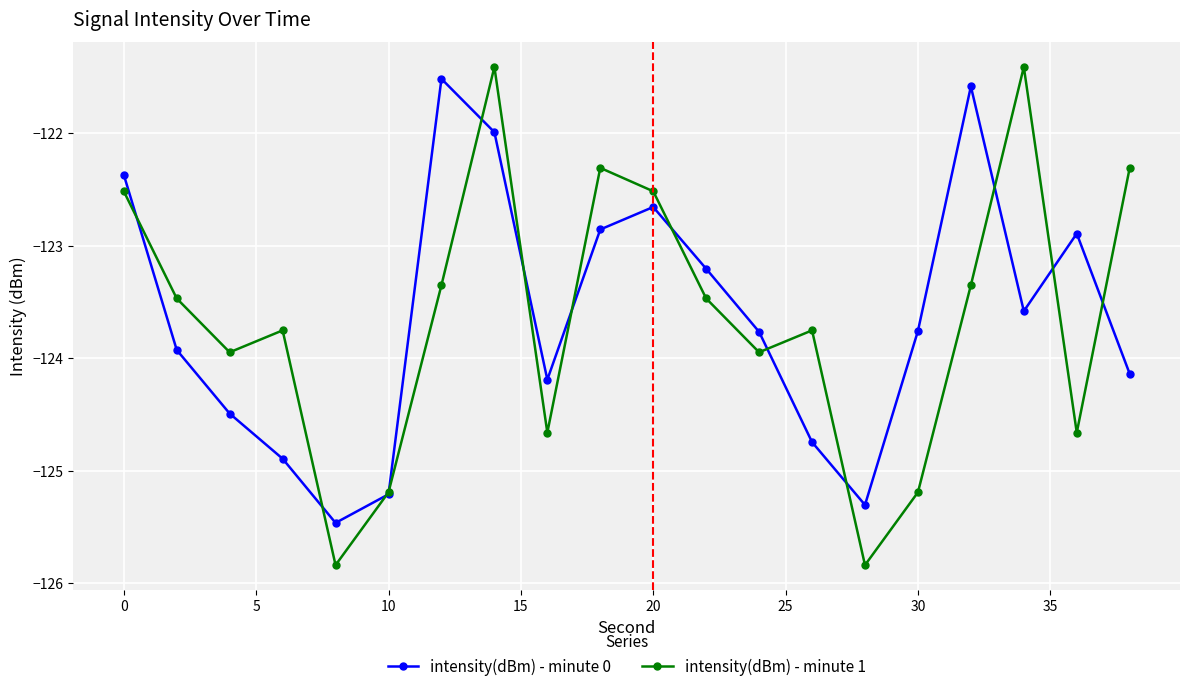

Reading left to right, extract all data points from this chart.

intensity(dBm) - minute 0: -122.4	-123.9	-124.5	-124.9	-125.5	-125.2	-121.5	-122.0	-124.2	-122.9	-122.7	-123.2	-123.8	-124.7	-125.3	-123.8	-121.6	-123.6	-122.9	-124.1
intensity(dBm) - minute 1: -122.5	-123.5	-123.9	-123.8	-125.8	-125.2	-123.4	-121.4	-124.7	-122.3	-122.5	-123.5	-123.9	-123.8	-125.8	-125.2	-123.4	-121.4	-124.7	-122.3